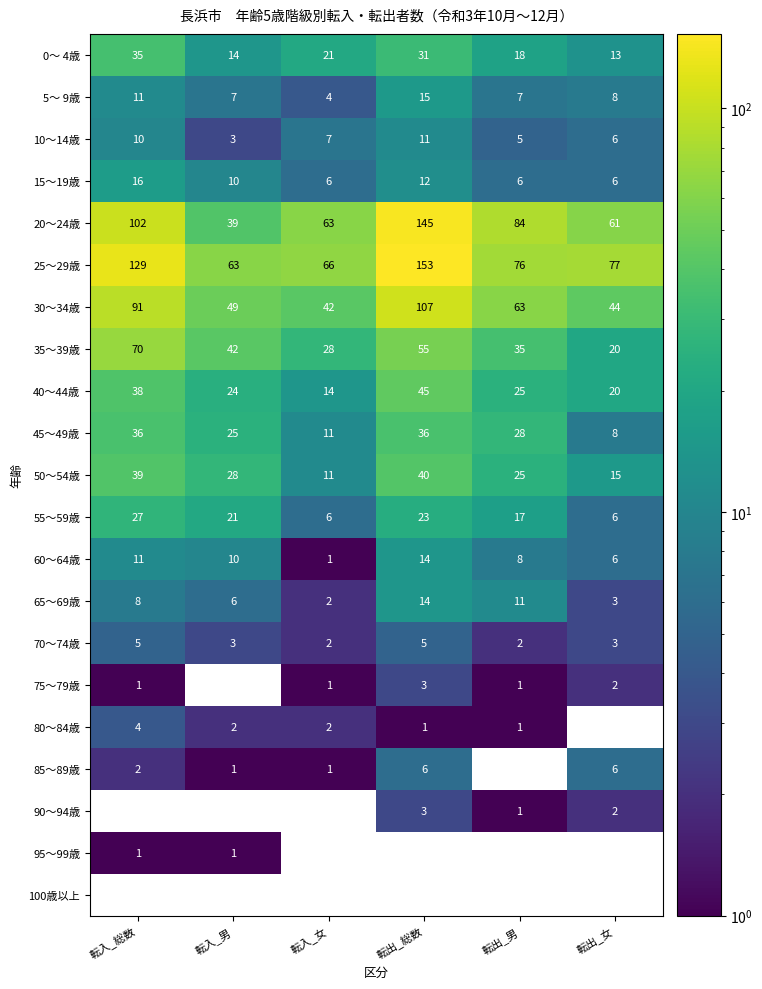

At which category is the sum across all series the highest?

転出_総数